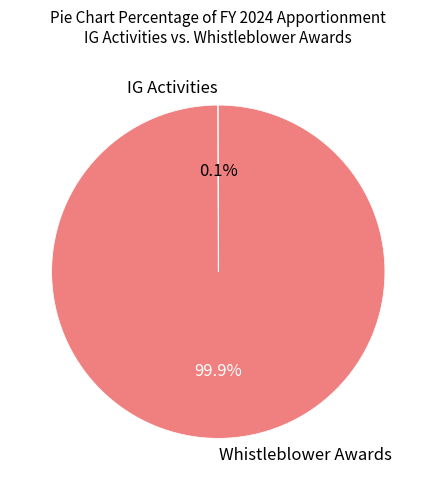

To the nearest percent, what percentage of the pie is Whistleblower Awards?

100%